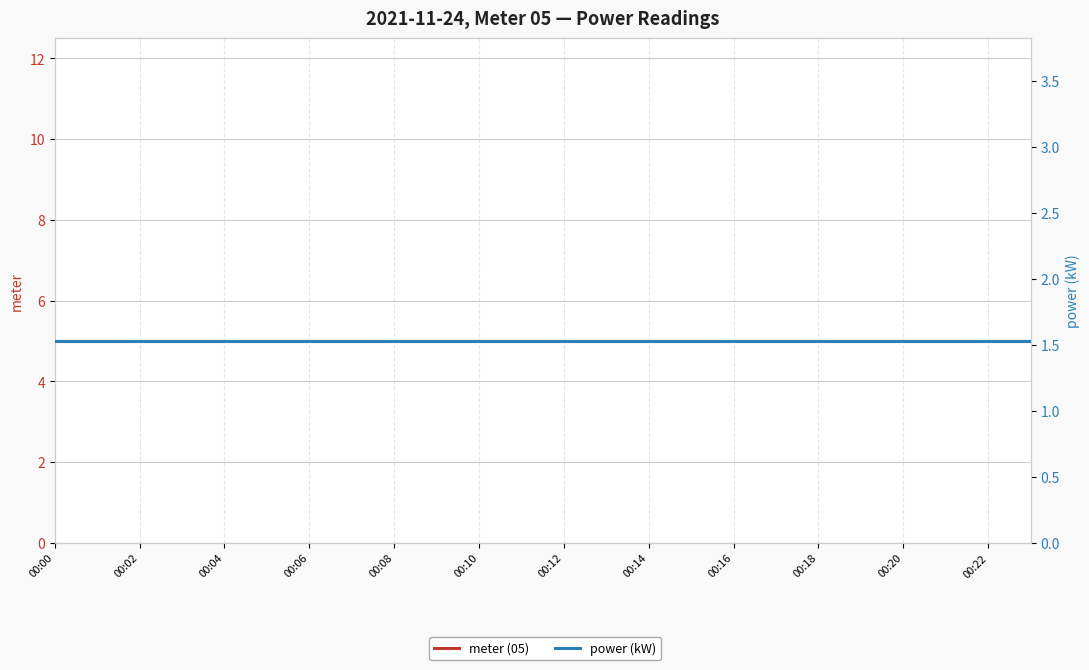

The value of power (kW) at 00:22 is 2.6. True or false?

False